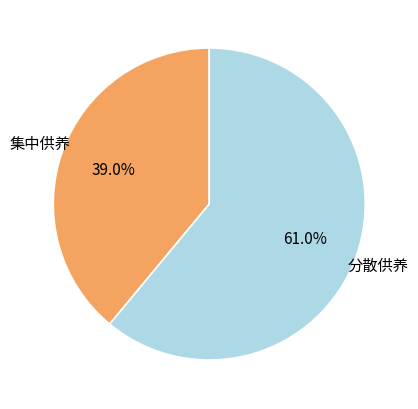

Between 集中供养 and 分散供养, which is larger?

分散供养